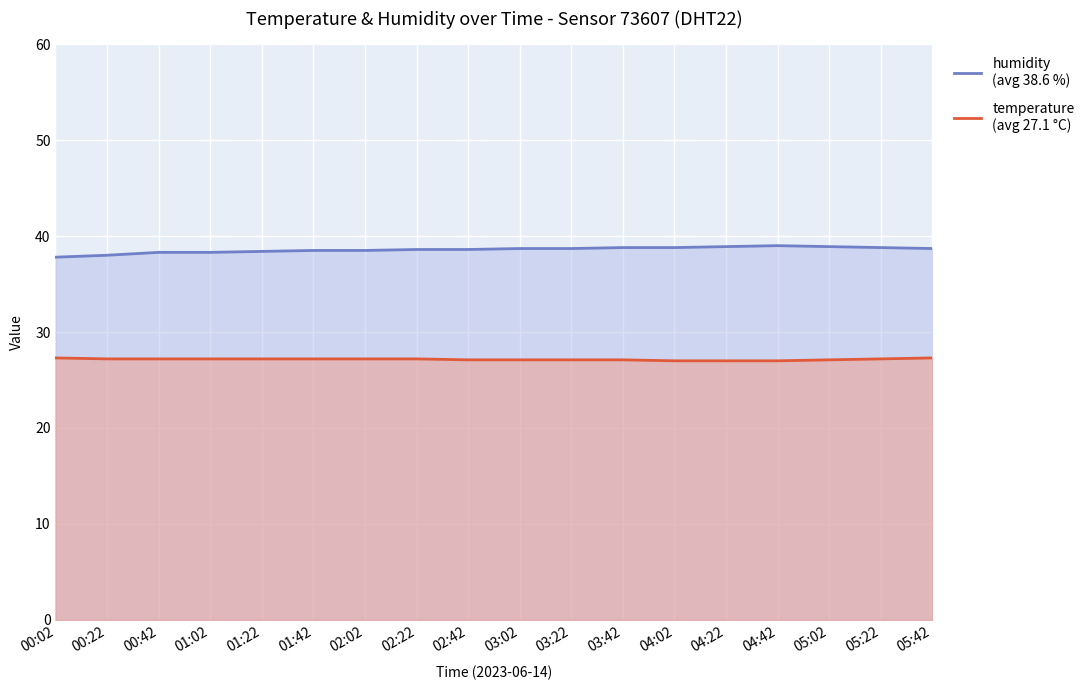

Which series has the largest total across all categories?

humidity
(avg 38.6 %)